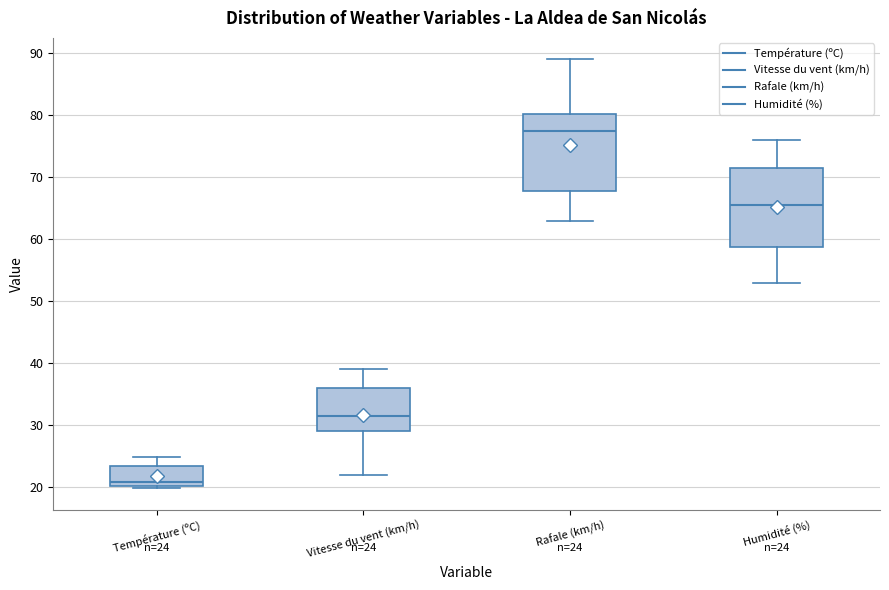

Which box's median line is the lowest?

Température (ºC)